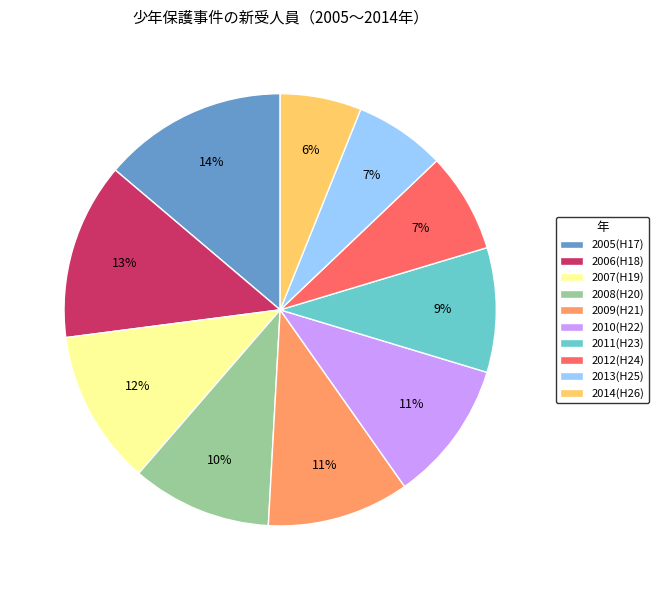

Is it true that 2012(H24) is 17% of the pie?

False